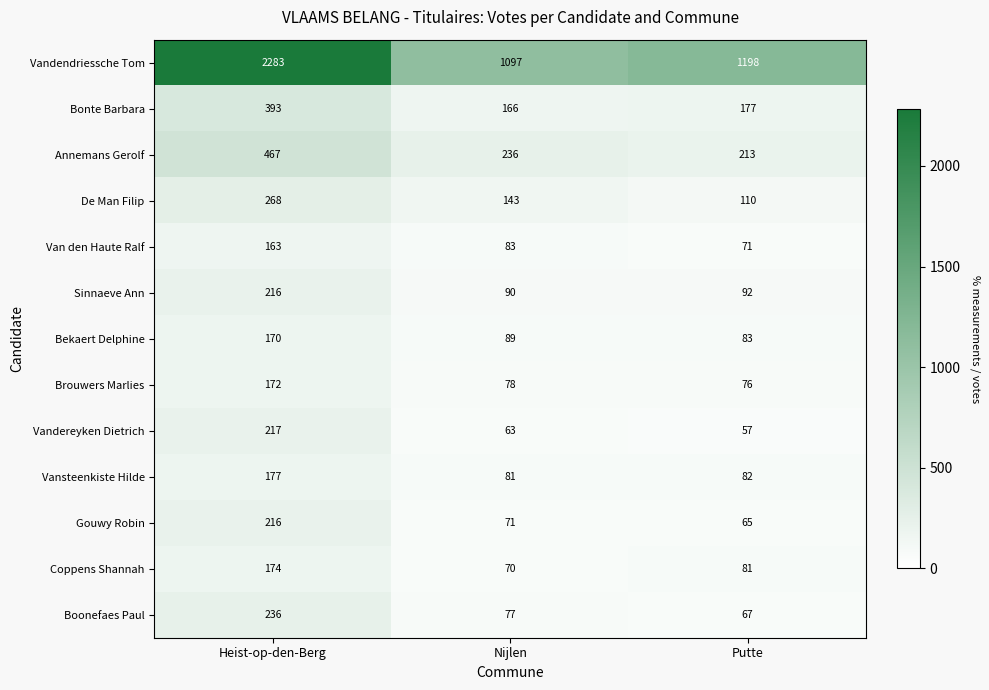

Count the Coppens Shannah values in the range 70 to 174.

3